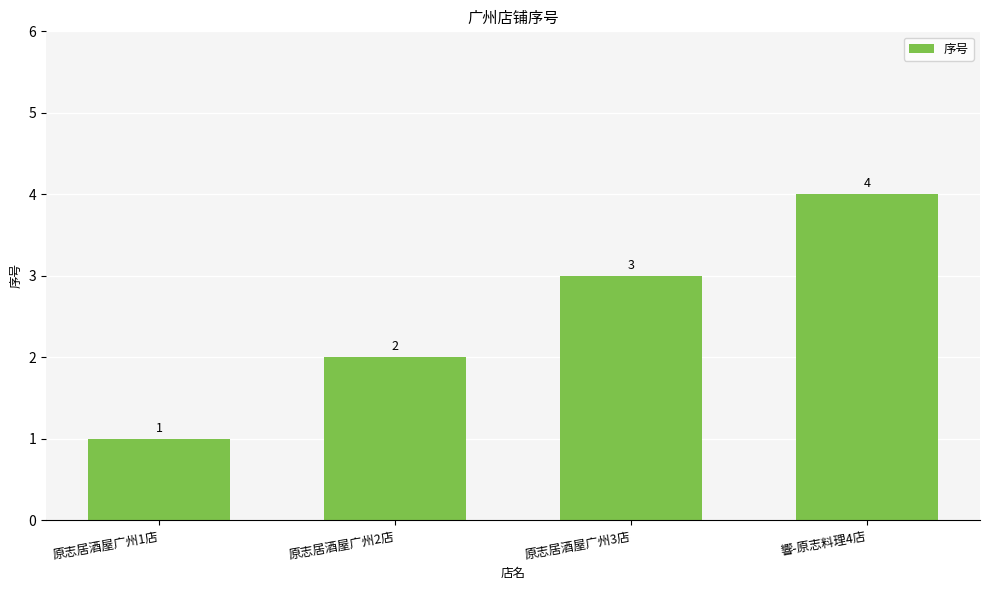

How many data points does each series have?

4